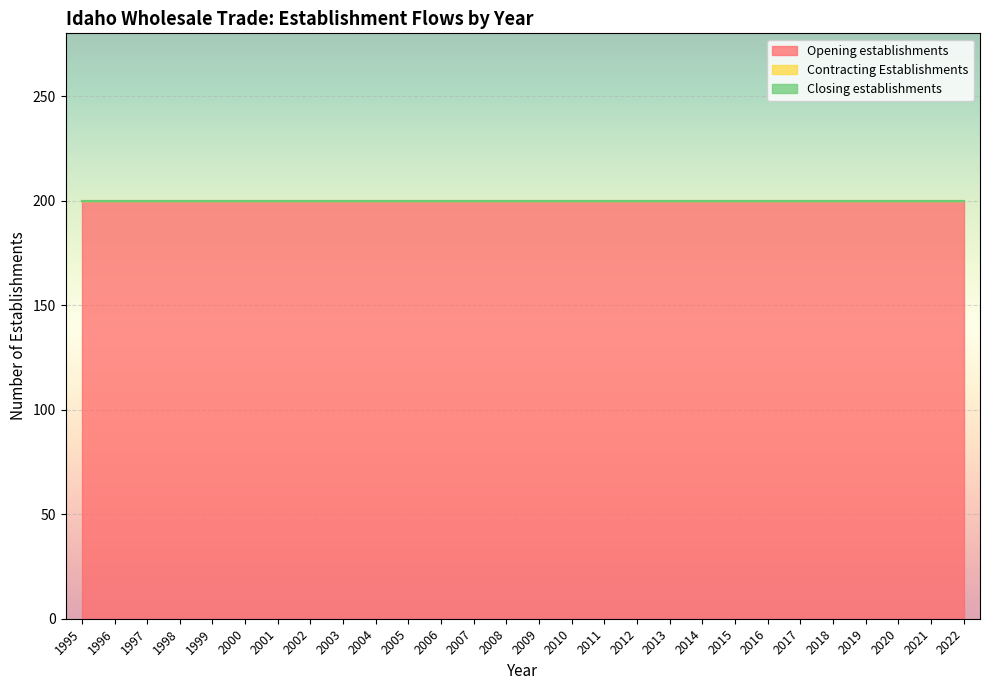

True or false: Contracting Establishments has more than 0 points higher than both neighbors.

False